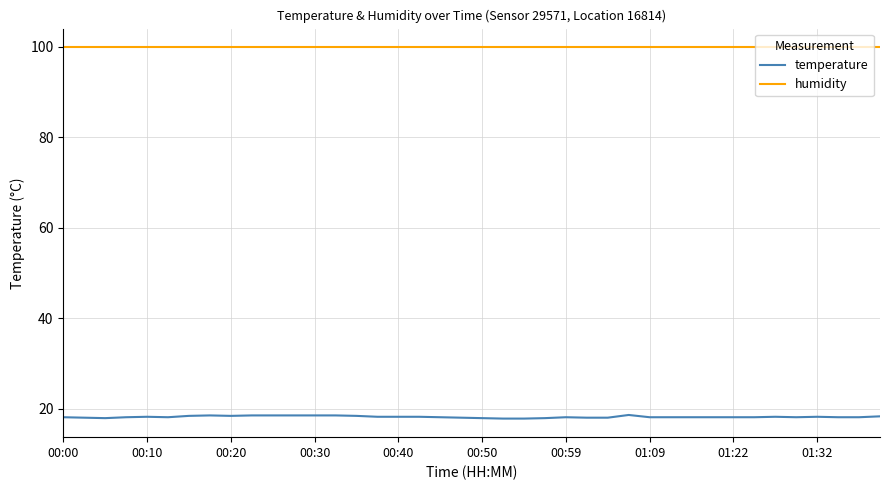

What is the difference between the second highest and minimum values in the temperature series?

0.7